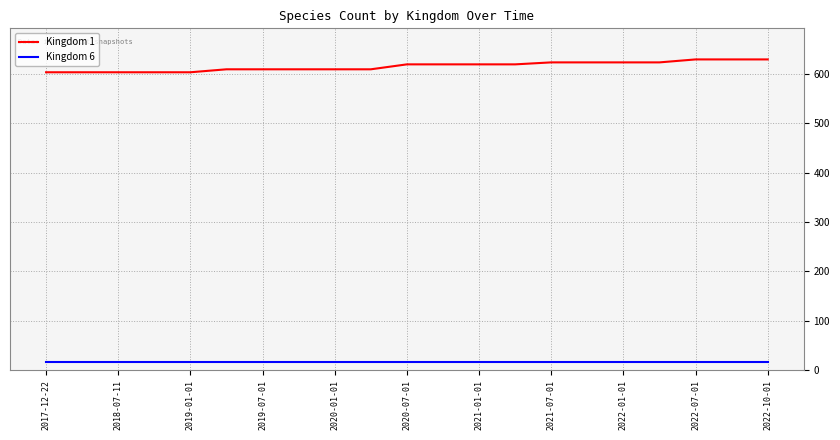

What is the maximum value shown in the chart?

629